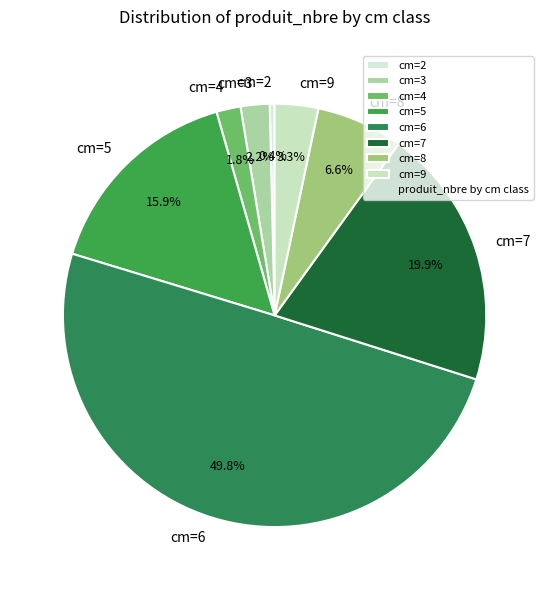

How much of the chart is everything except cm=7?

80.1%